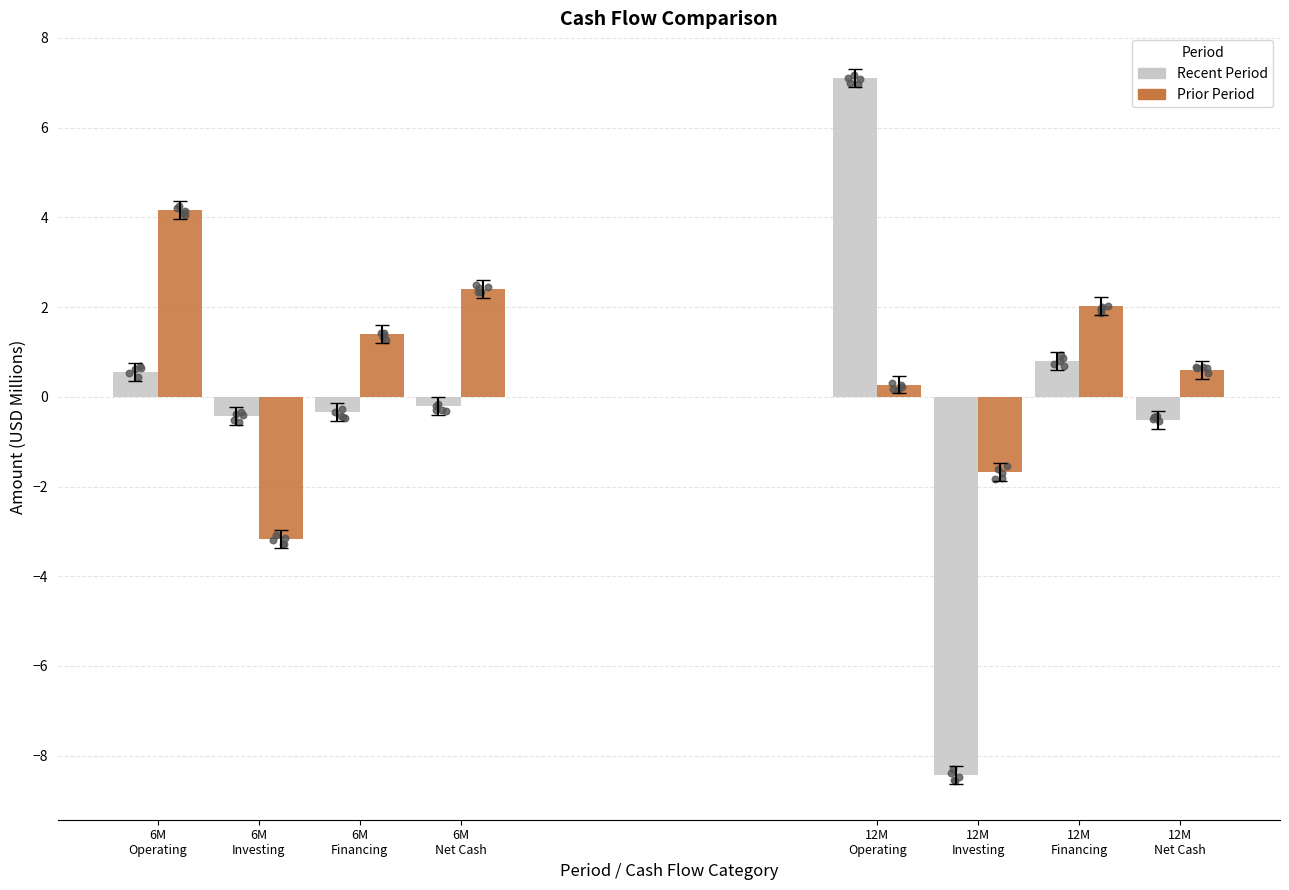

Which series contains the highest Y value?

6M 2019